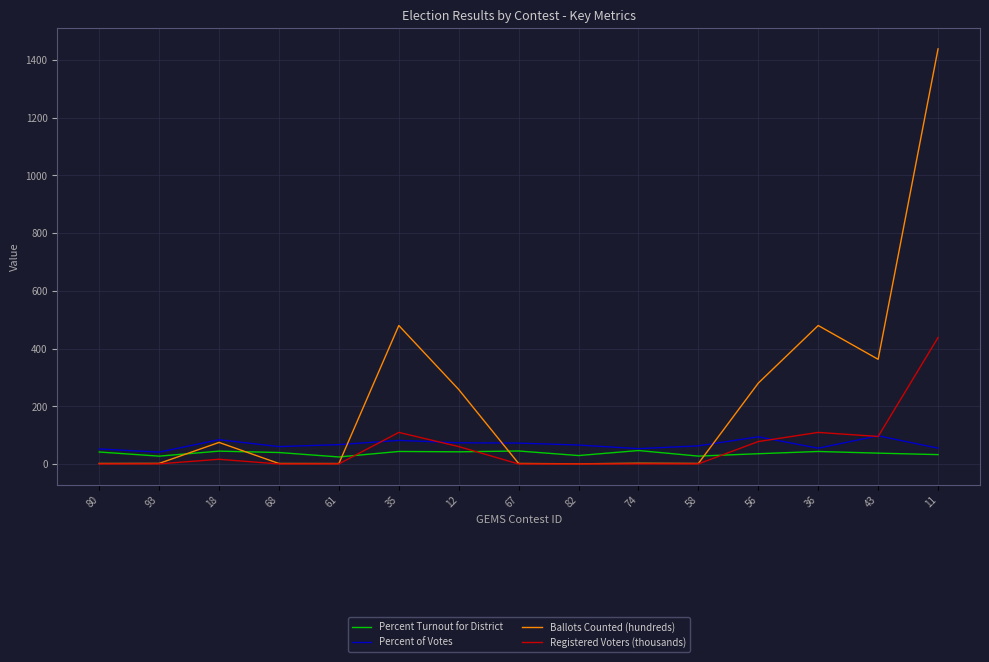

Where do Registered Voters (thousands) and Percent Turnout for District first cross each other?

61 and 35